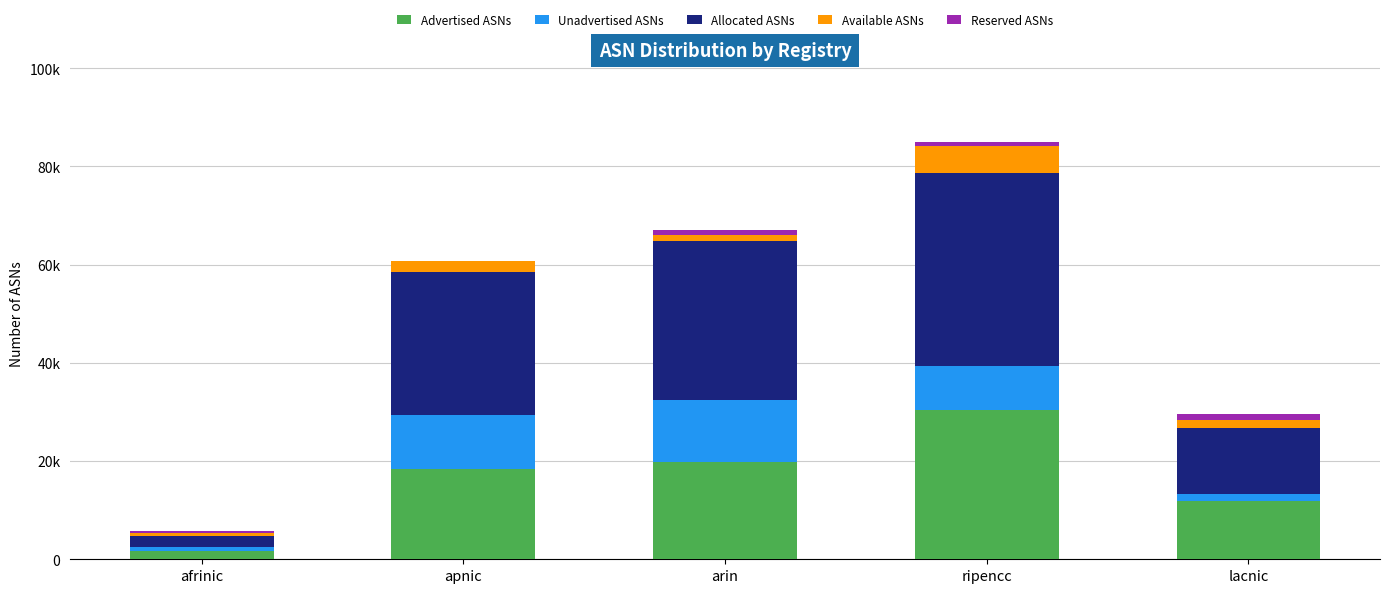

Are the bars horizontal?

No